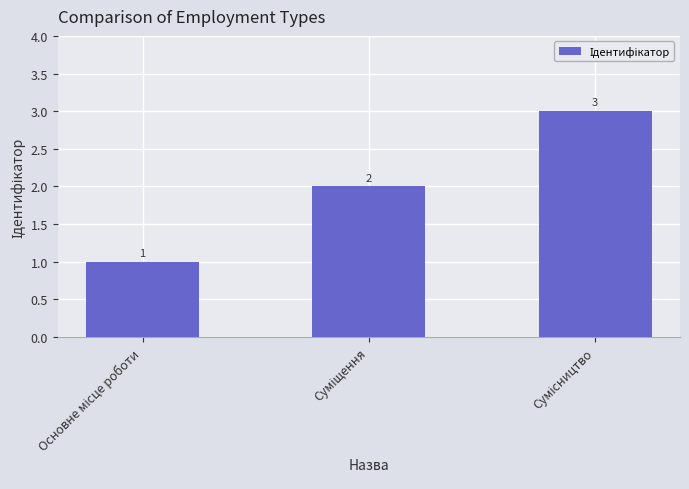

Count the values in the range 1 to 3.

3